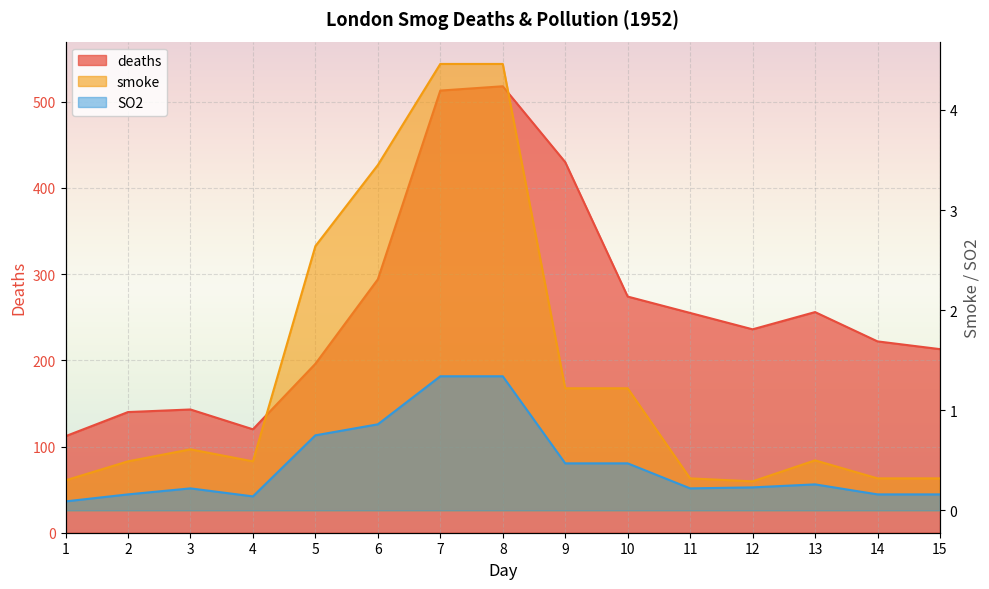

True or false: SO2 and deaths intersect in this chart.

False